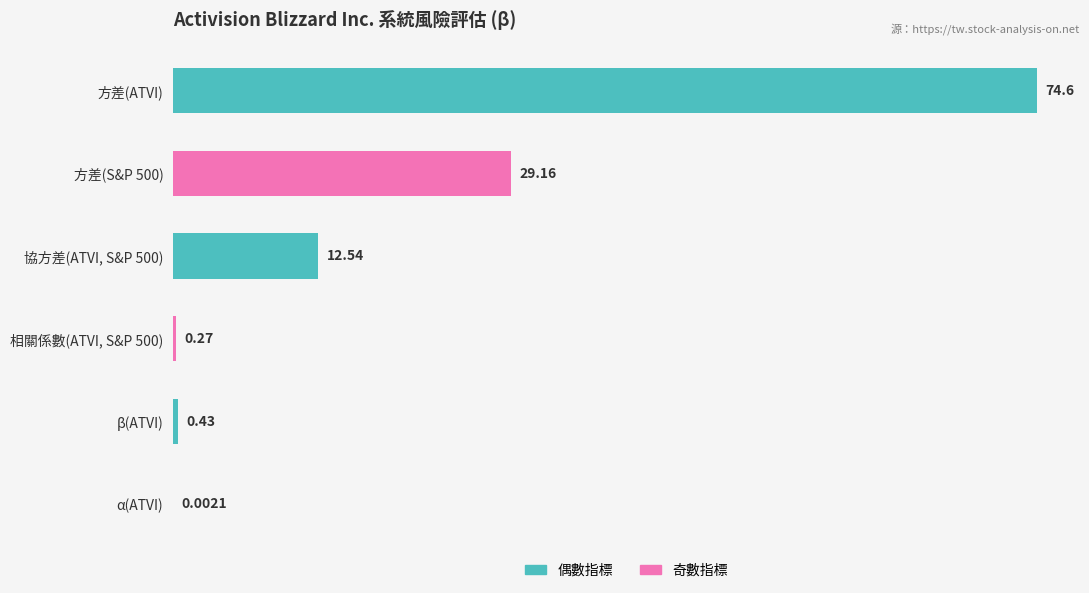

Which category has the highest value across all series?

方差(ATVI)